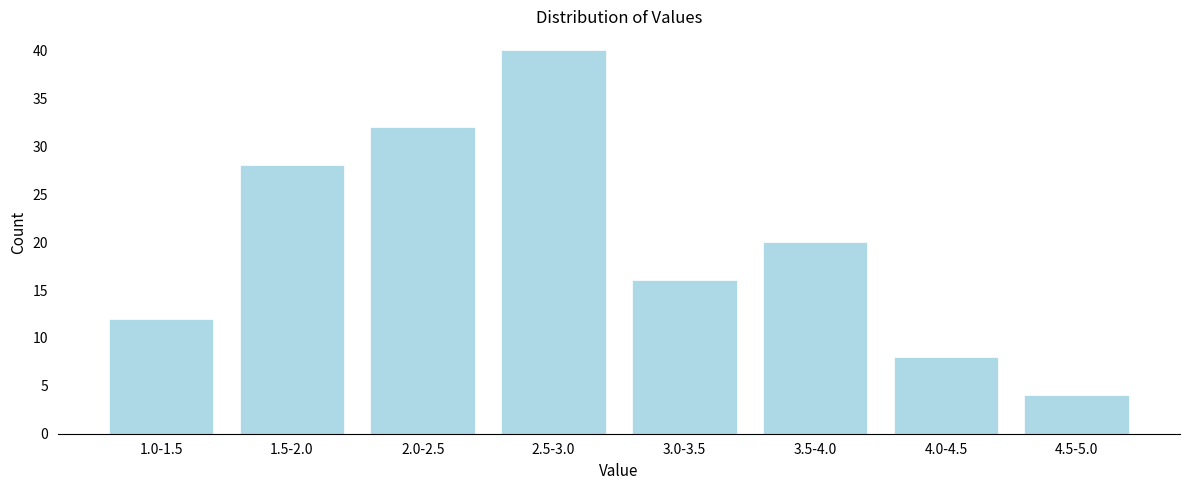

Reading left to right, extract all data points from this chart.

12	28	32	40	16	20	8	4